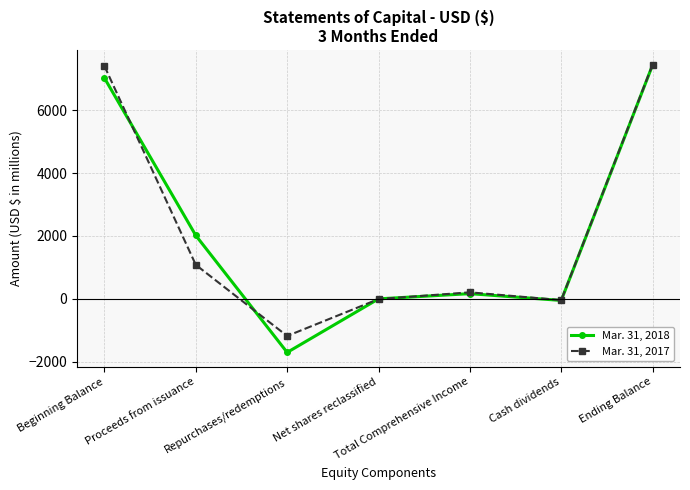

The value of Mar. 31, 2018 at Total Comprehensive Income is 163. True or false?

True